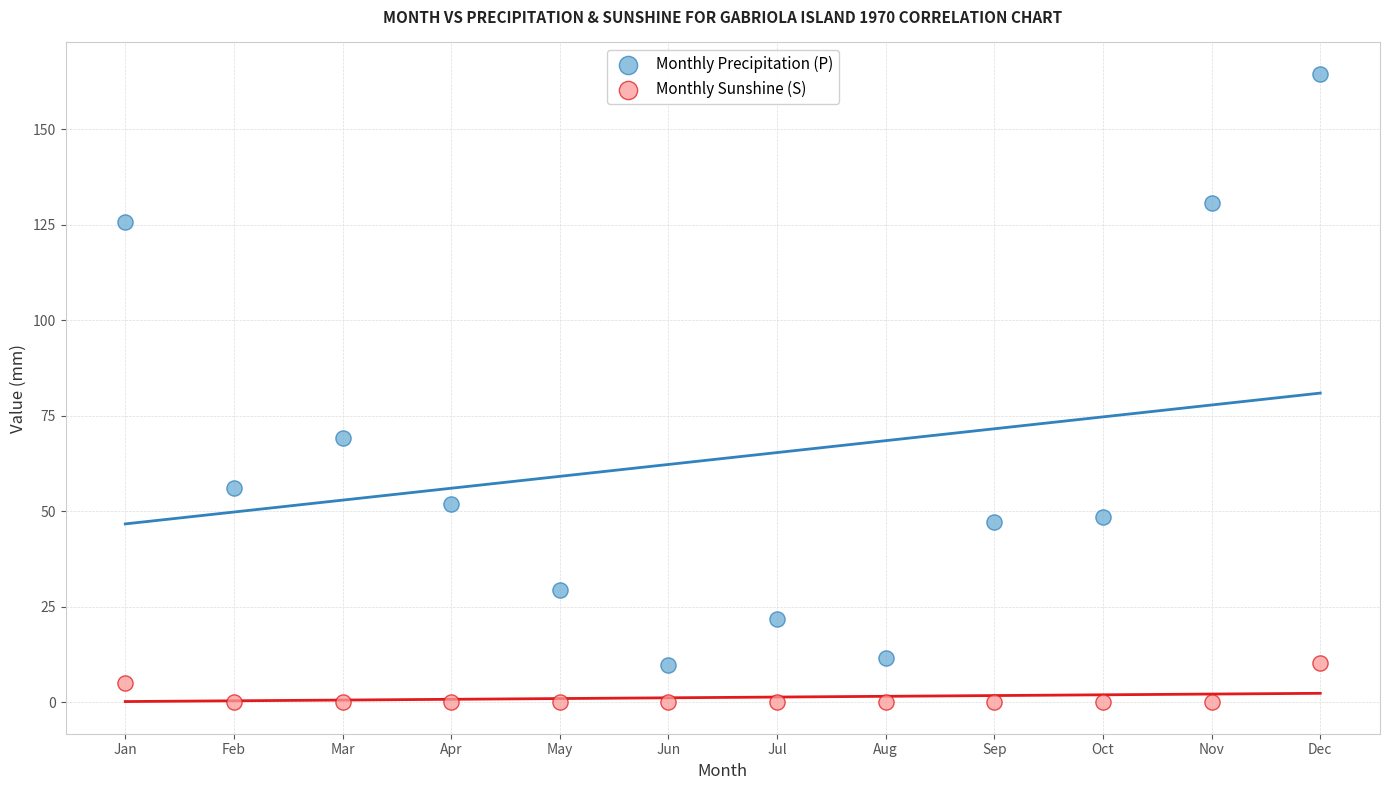

Which series reaches the minimum Y coordinate?

Monthly Sunshine (S)